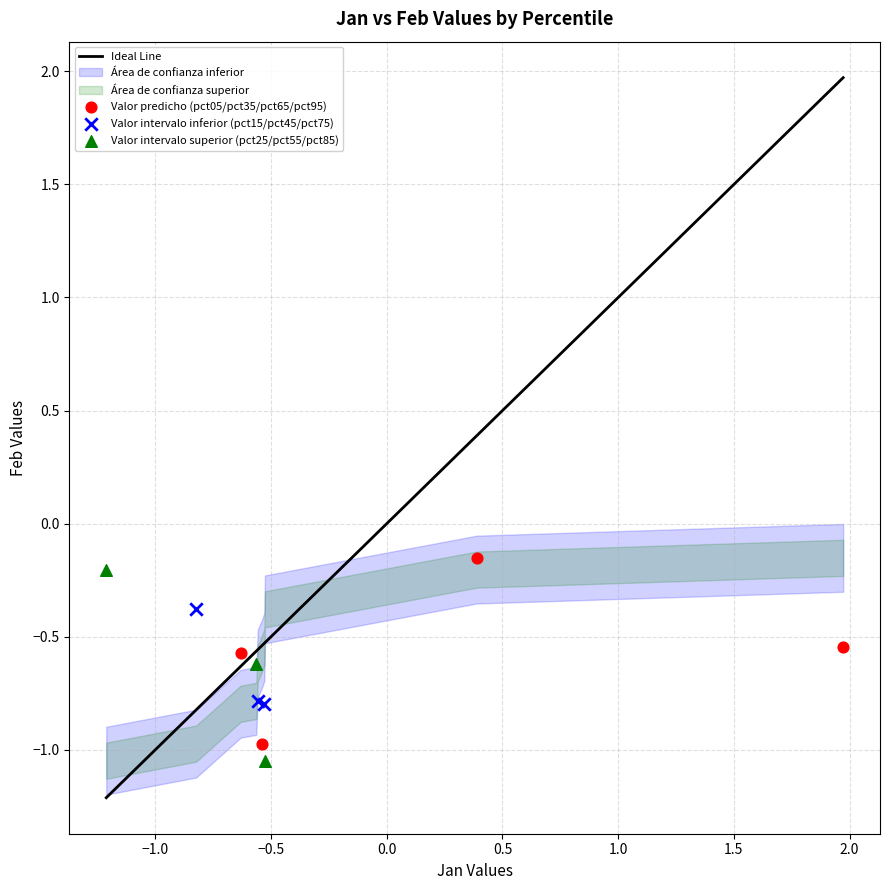

Which series reaches the minimum Y coordinate?

Valor intervalo superior (pct25/pct55/pct85)